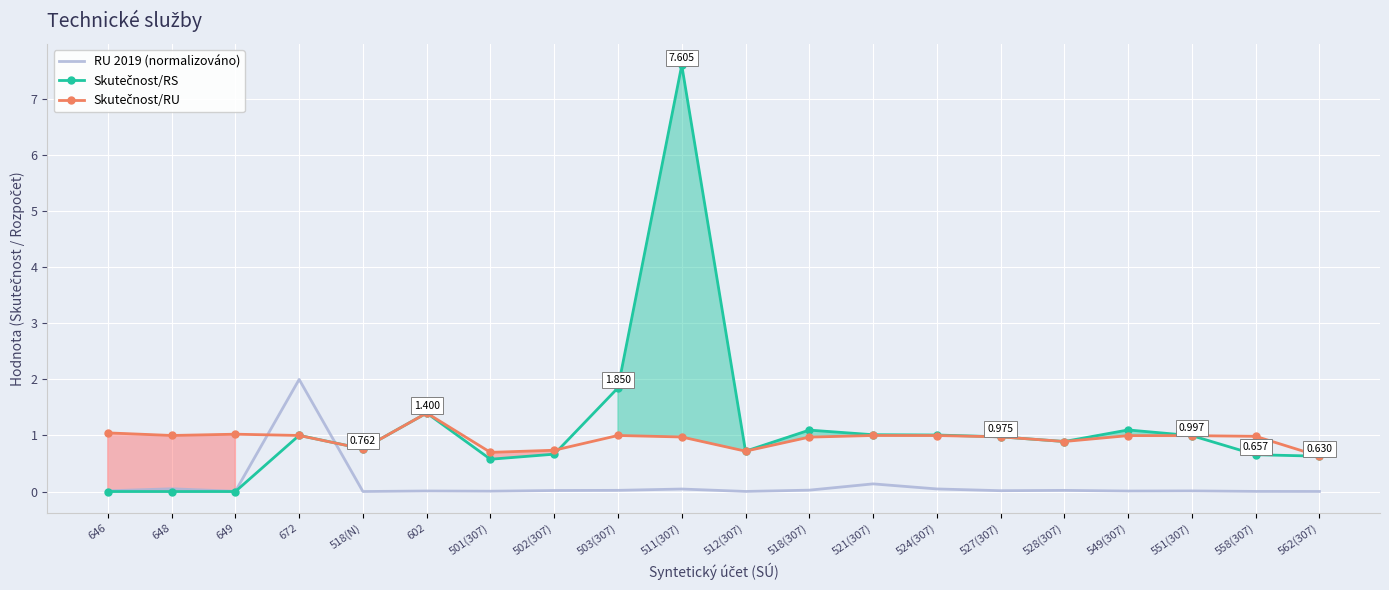

What position from the left is 501(307)?

7